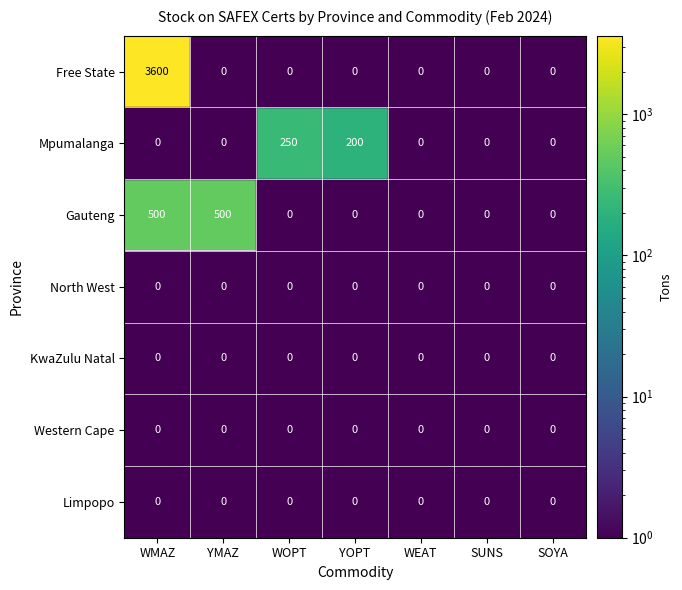

Rank the series at WEAT from lowest to highest value.

Free State, Mpumalanga, Gauteng, North West, KwaZulu Natal, Western Cape, Limpopo